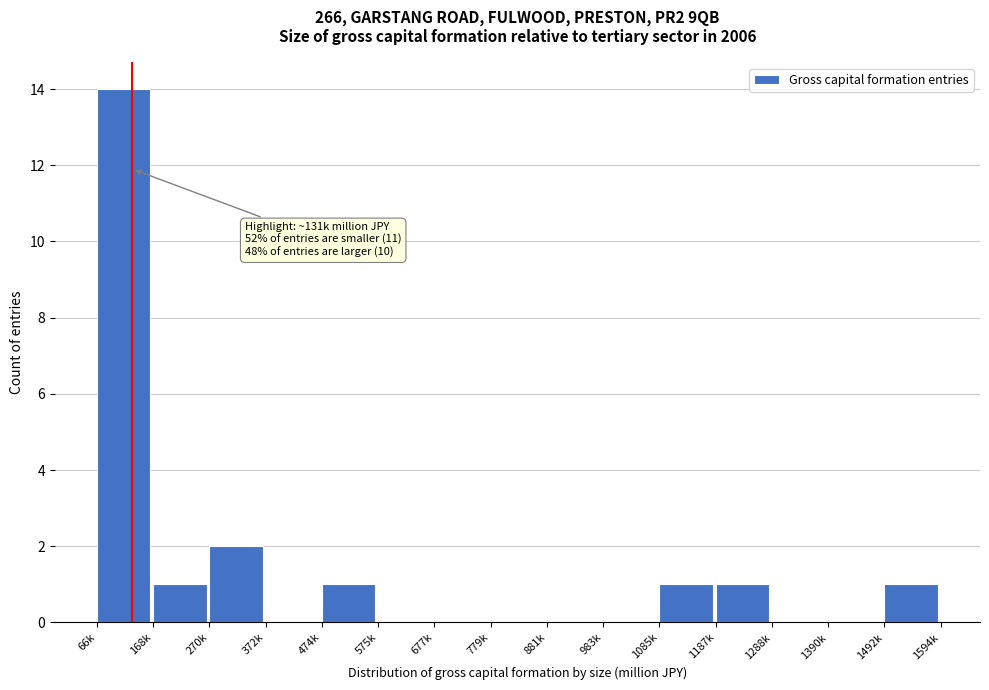

Reading right to left, what are all the values shown in this chart?

1492k=1	1390k=0	1288k=0	1187k=1	1085k=1	983k=0	881k=0	779k=0	677k=0	575k=0	474k=1	372k=0	270k=2	168k=1	66k=14